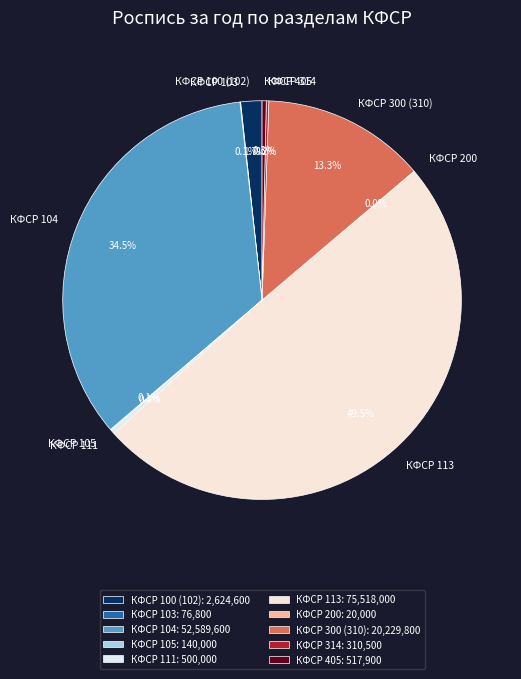

Combined, what portion of the pie is КФСР 100 (102) and КФСР 300 (310)?

15.0%